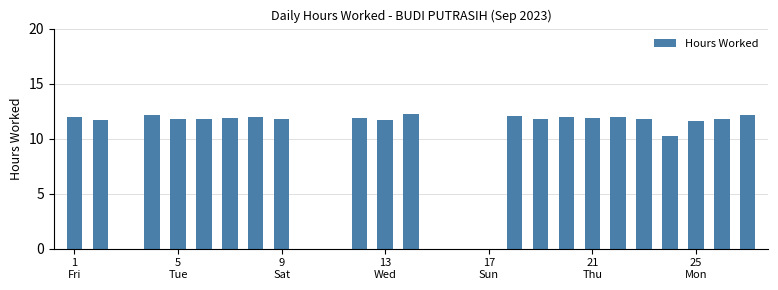

What is the greatest value displayed?

12.2